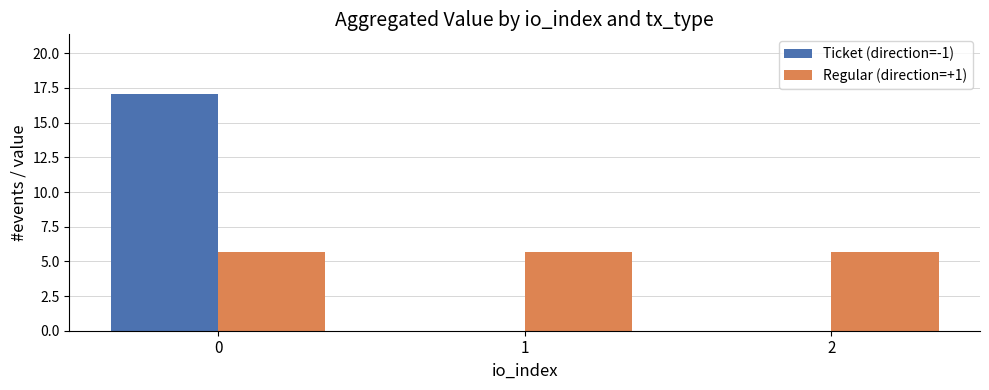

Is the value of Regular (direction=+1) at 0 greater than the value of Ticket (direction=-1) at 0?

No